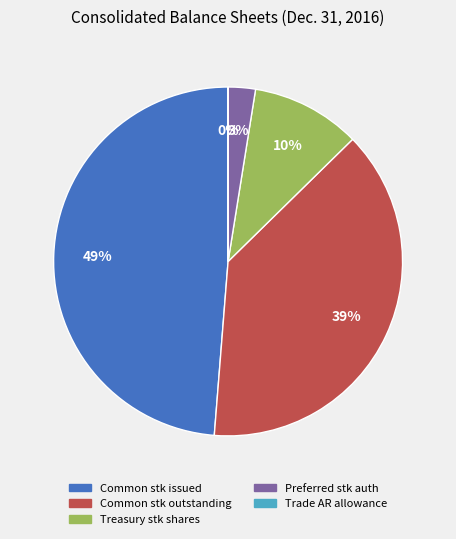

To the nearest percent, what portion does Treasury stk shares represent?

10%